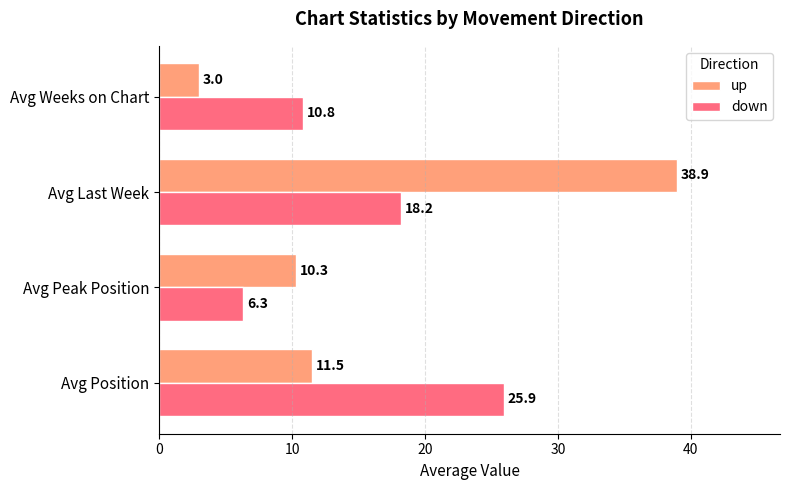

How many data points in down are less than 18?

2